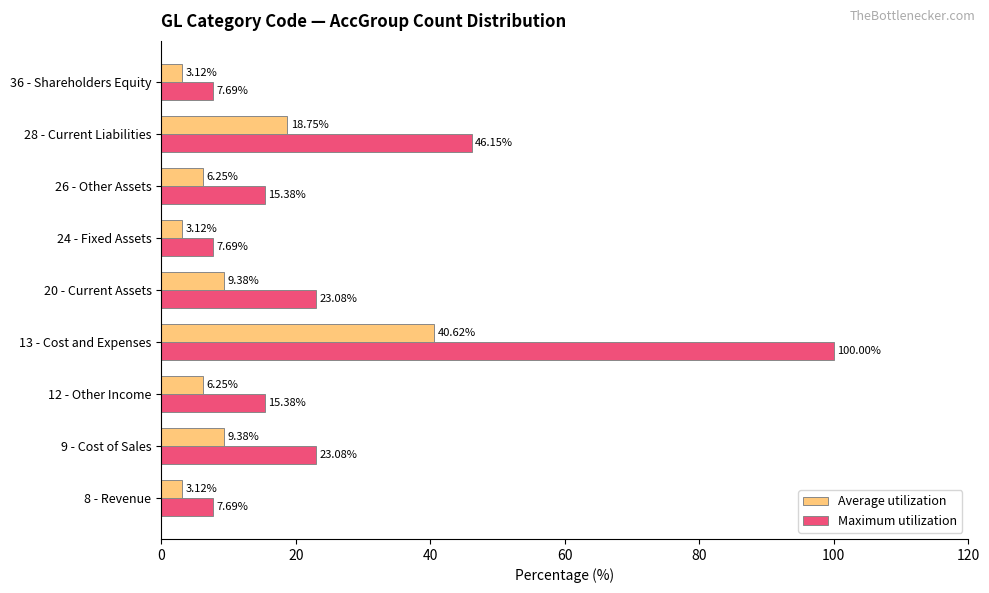

What is the spread (max minus min) of values at 20 - Current Assets?

13.7